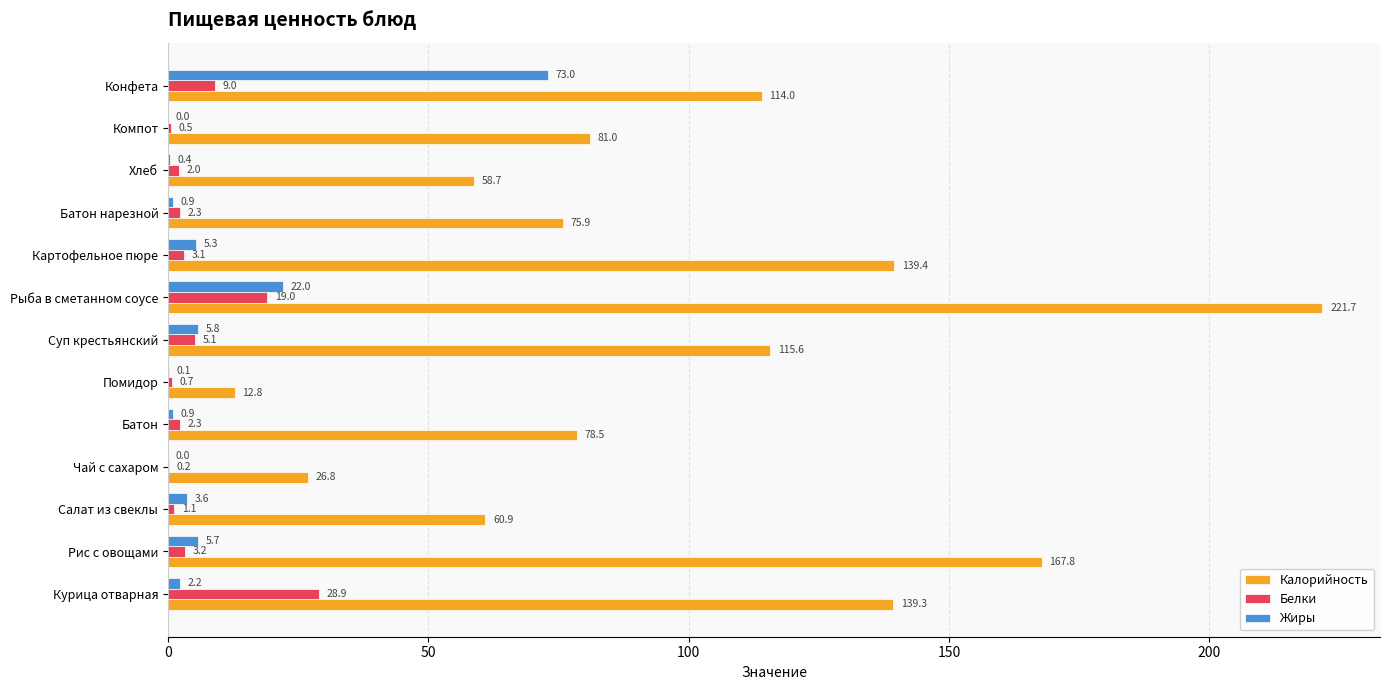

At which category is the sum across all series the highest?

Рыба в сметанном соусе